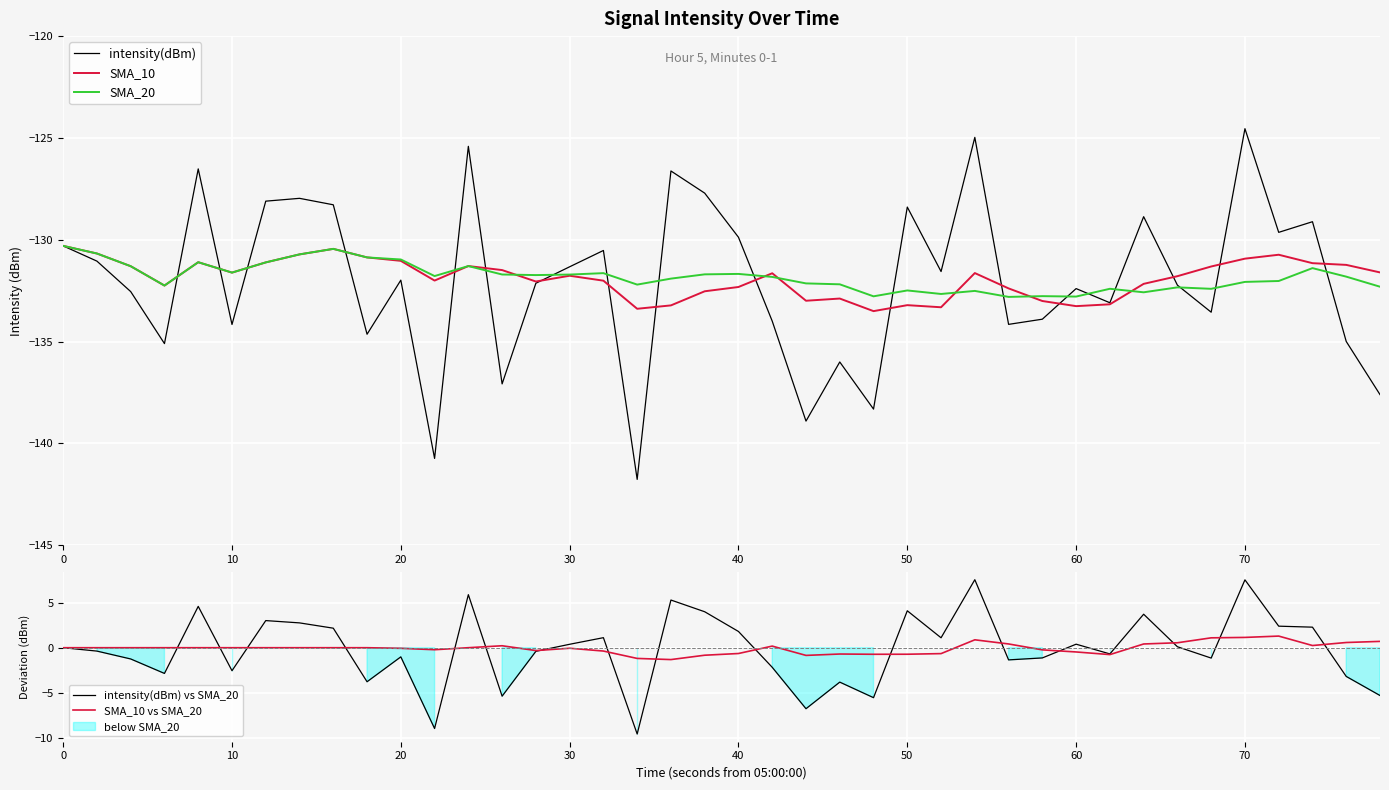

Reading left to right, list all the values displayed in this chart.

intensity(dBm): -130.3	-131.0	-132.5	-135.1	-126.5	-134.2	-128.1	-128.0	-128.3	-134.6	-132.0	-140.7	-125.4	-137.1	-132.1	-131.3	-130.5	-141.8	-126.6	-127.7	-129.9	-134.0	-138.9	-136.0	-138.3	-128.4	-131.6	-125.0	-134.2	-133.9	-132.4	-133.1	-128.9	-132.2	-133.6	-124.5	-129.6	-129.1	-135.0	-137.6
SMA_10: -130.3	-130.7	-131.3	-132.2	-131.1	-131.6	-131.1	-130.7	-130.4	-130.9	-131.0	-132.0	-131.3	-131.5	-132.0	-131.8	-132.0	-133.4	-133.2	-132.5	-132.3	-131.6	-133.0	-132.9	-133.5	-133.2	-133.3	-131.6	-132.4	-133.0	-133.3	-133.2	-132.2	-131.8	-131.3	-130.9	-130.7	-131.1	-131.2	-131.6
SMA_20: -130.3	-130.7	-131.3	-132.2	-131.1	-131.6	-131.1	-130.7	-130.4	-130.9	-131.0	-131.8	-131.3	-131.7	-131.7	-131.7	-131.6	-132.2	-131.9	-131.7	-131.7	-131.8	-132.1	-132.2	-132.8	-132.5	-132.7	-132.5	-132.8	-132.8	-132.8	-132.4	-132.6	-132.3	-132.4	-132.1	-132.0	-131.4	-131.8	-132.3
intensity(dBm) vs SMA_20: 0.0	-0.4	-1.2	-2.8	4.6	-2.5	3.0	2.8	2.2	-3.8	-1.0	-9.0	5.9	-5.4	-0.4	0.4	1.1	-9.6	5.3	4.0	1.8	-2.2	-6.8	-3.8	-5.5	4.1	1.1	7.5	-1.3	-1.1	0.4	-0.7	3.7	0.1	-1.1	7.5	2.4	2.3	-3.2	-5.3
SMA_10 vs SMA_20: 0.0	0.0	0.0	0.0	0.0	0.0	0.0	0.0	0.0	0.0	-0.1	-0.2	0.0	0.2	-0.3	-0.1	-0.4	-1.2	-1.3	-0.8	-0.6	0.2	-0.9	-0.7	-0.7	-0.7	-0.7	0.9	0.4	-0.2	-0.5	-0.8	0.4	0.5	1.1	1.1	1.3	0.2	0.6	0.7